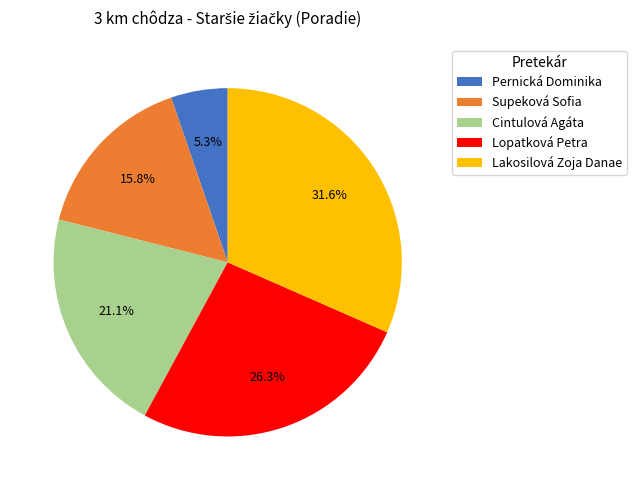

What is the total percentage of Pernická Dominika and Lopatková Petra?

31.6%